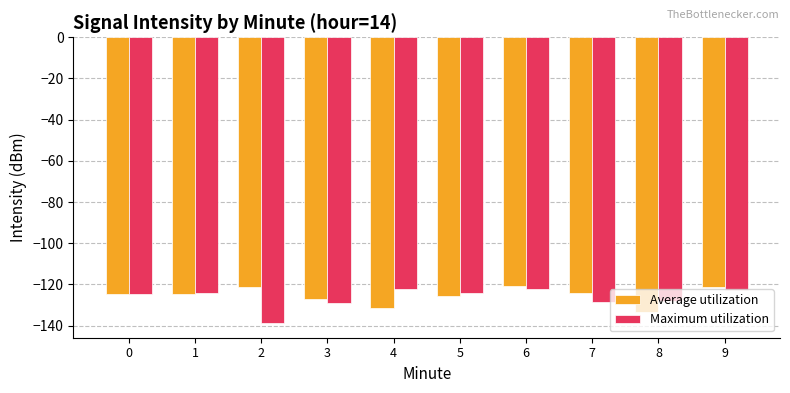

What is the value of the Average utilization bar at the 4th from the left?

-127.0